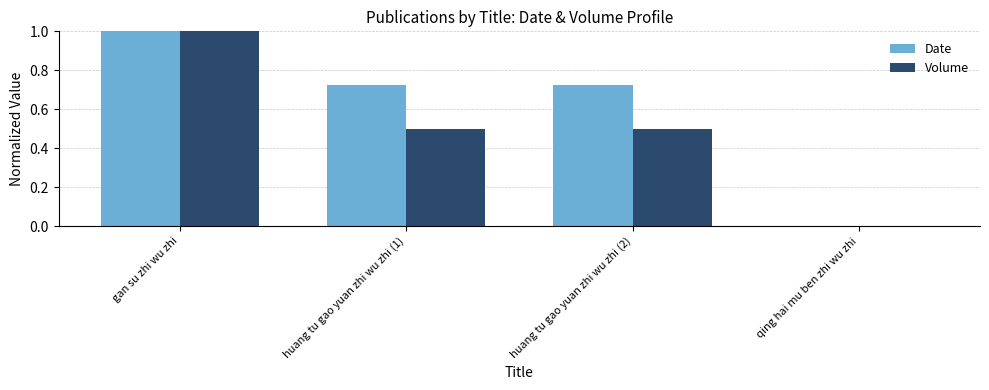

The Volume series shows 0.3 at huang tu gao yuan zhi wu zhi (1). True or false?

False